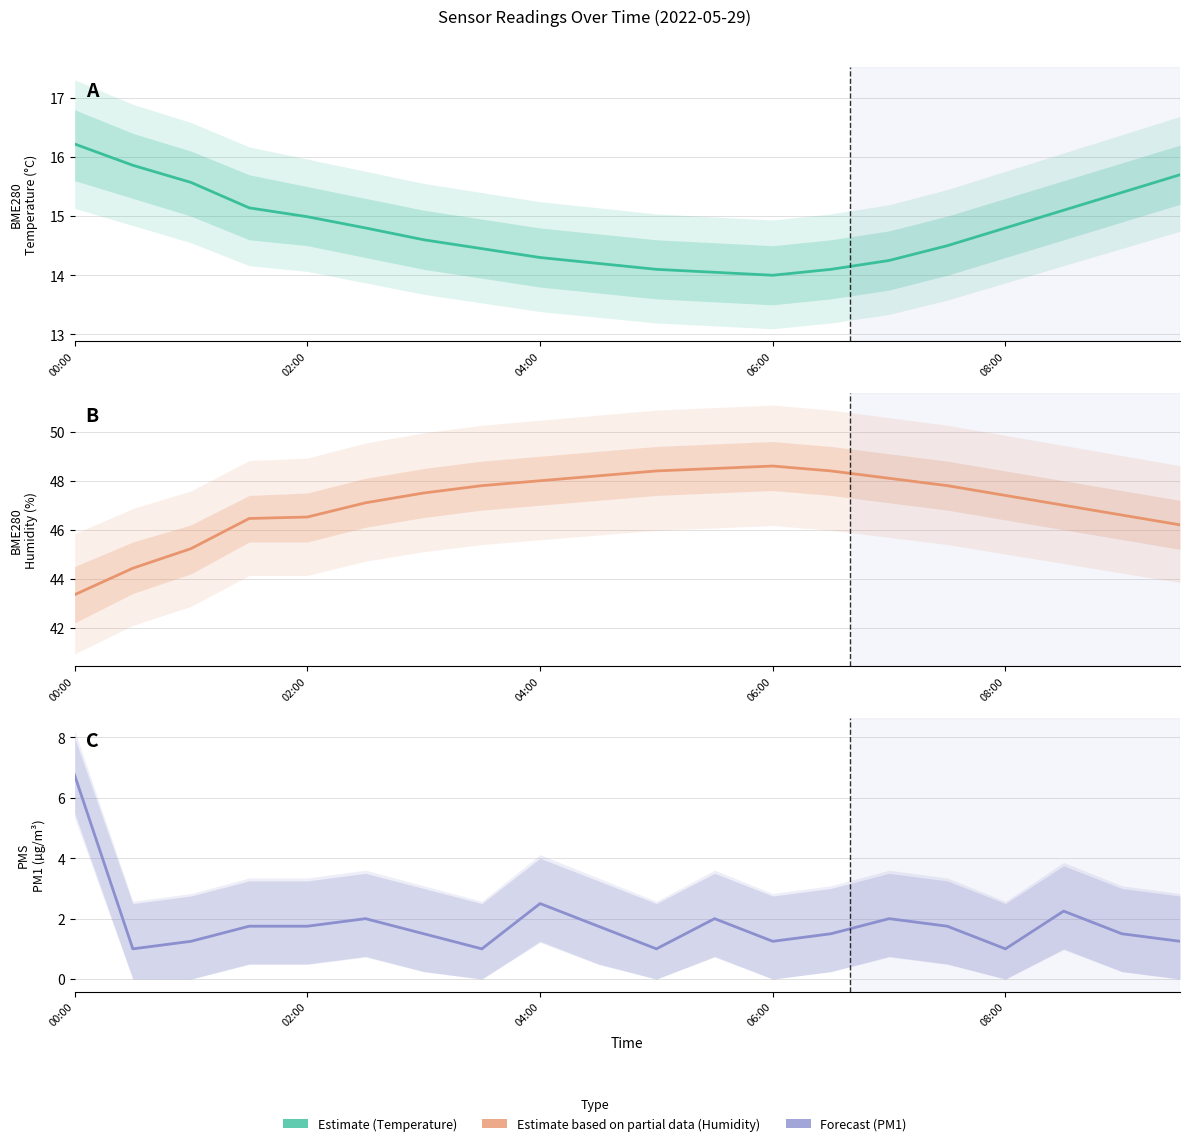

What is the total value across all series at 7?

63.2